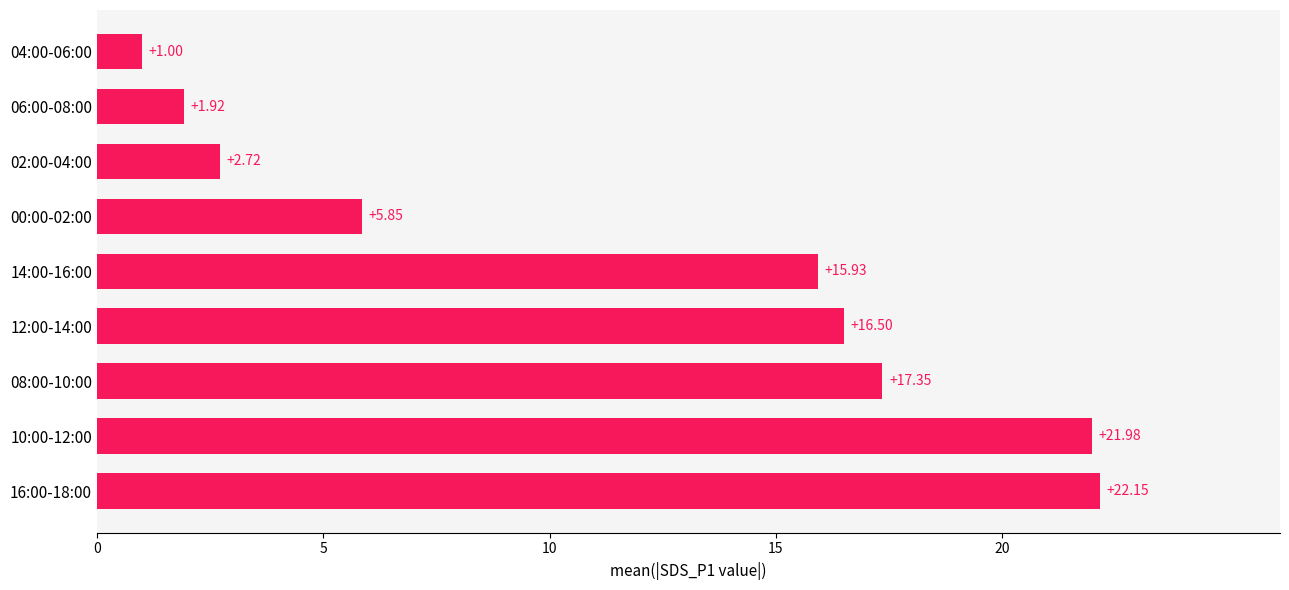

Approximately how many times larger is the value at 14:00-16:00 compared to 16:00-18:00?

0.7